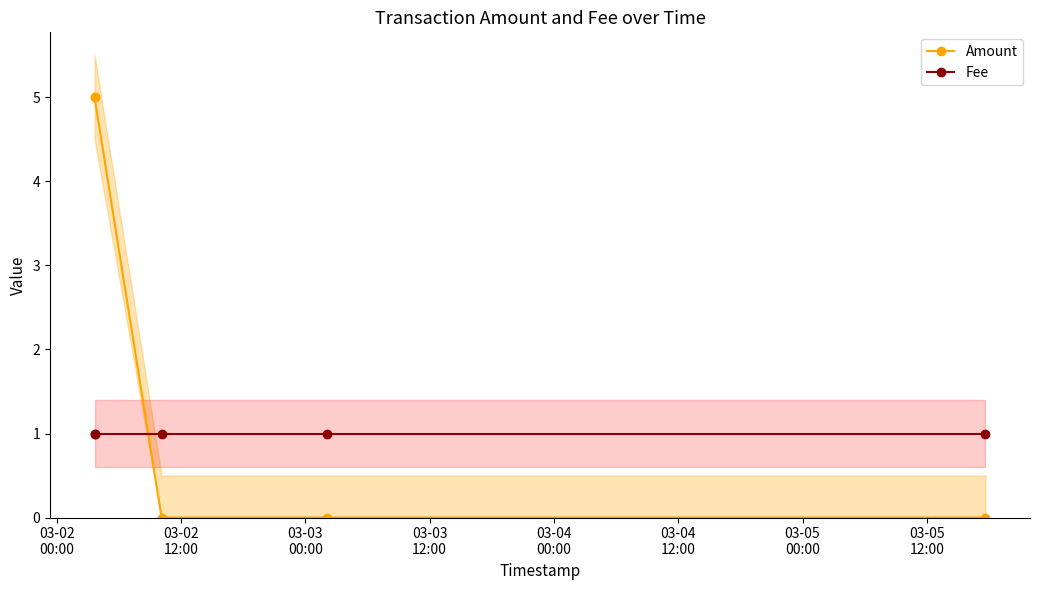

Between 03-02
00:00 and 03-02
12:00, which is larger?

03-02
00:00